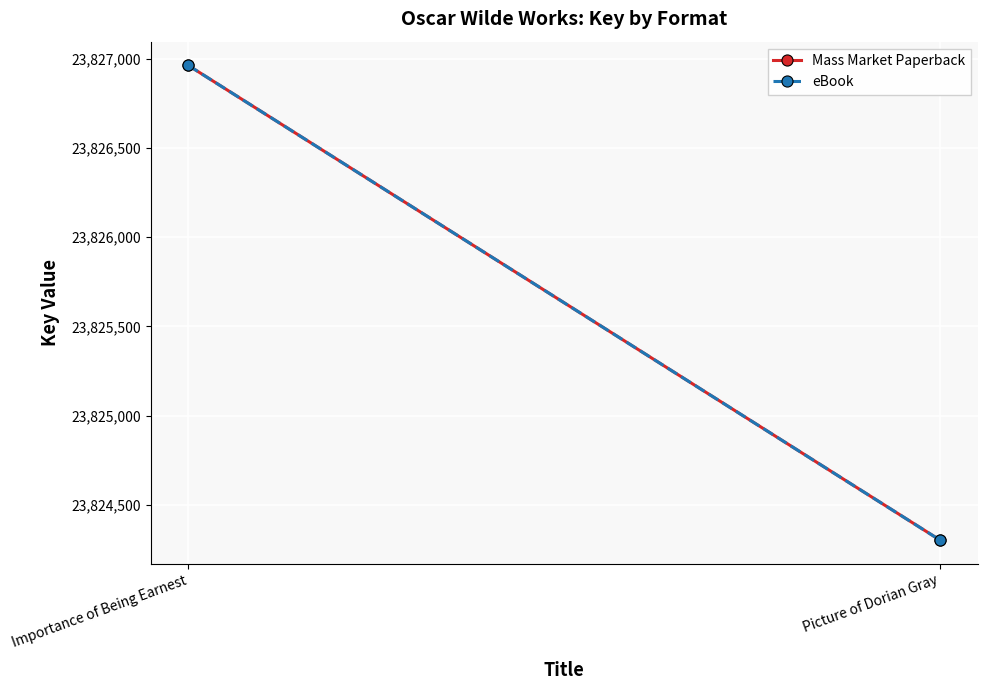

What is the approximate value of eBook at Picture of Dorian Gray, to the nearest 10?

23824300